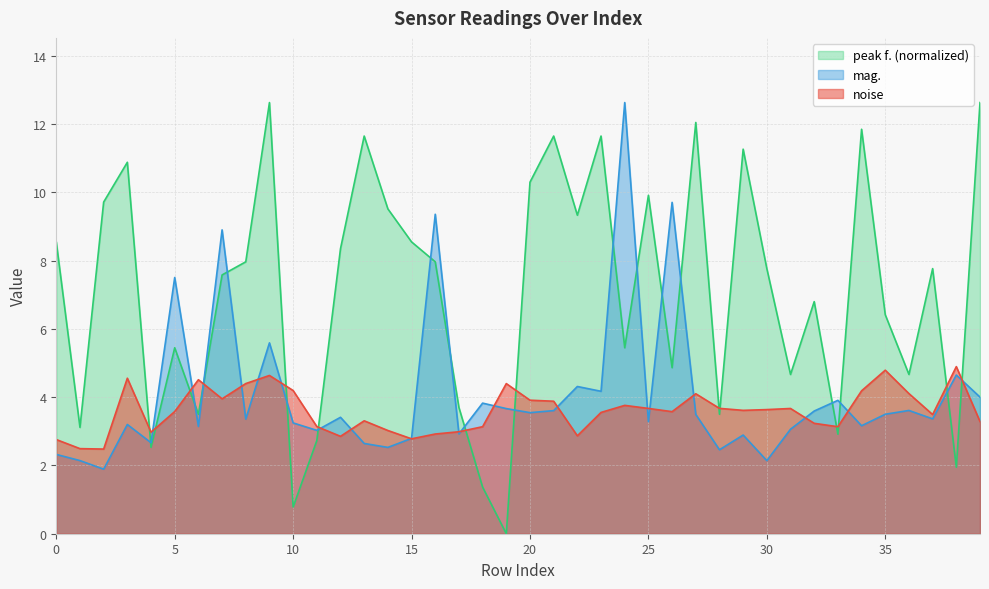

What is the label of the 26th point from the right?

14